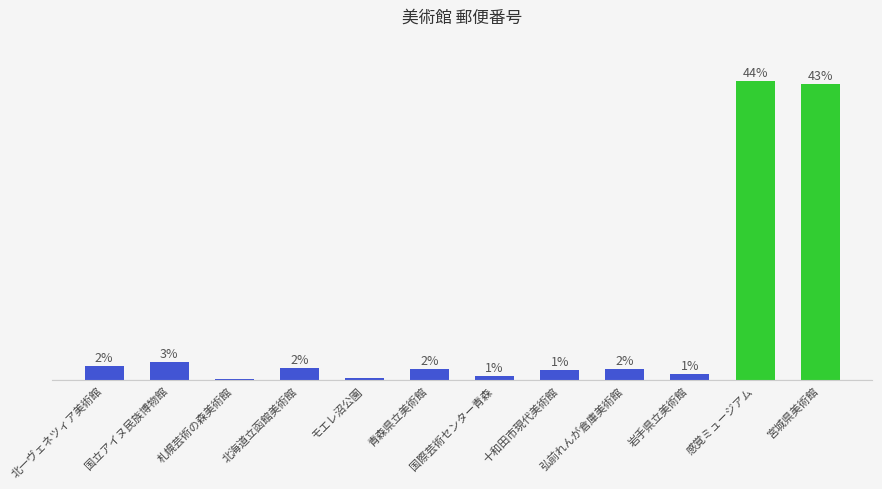

What is the minimum value shown in the chart?

0.2